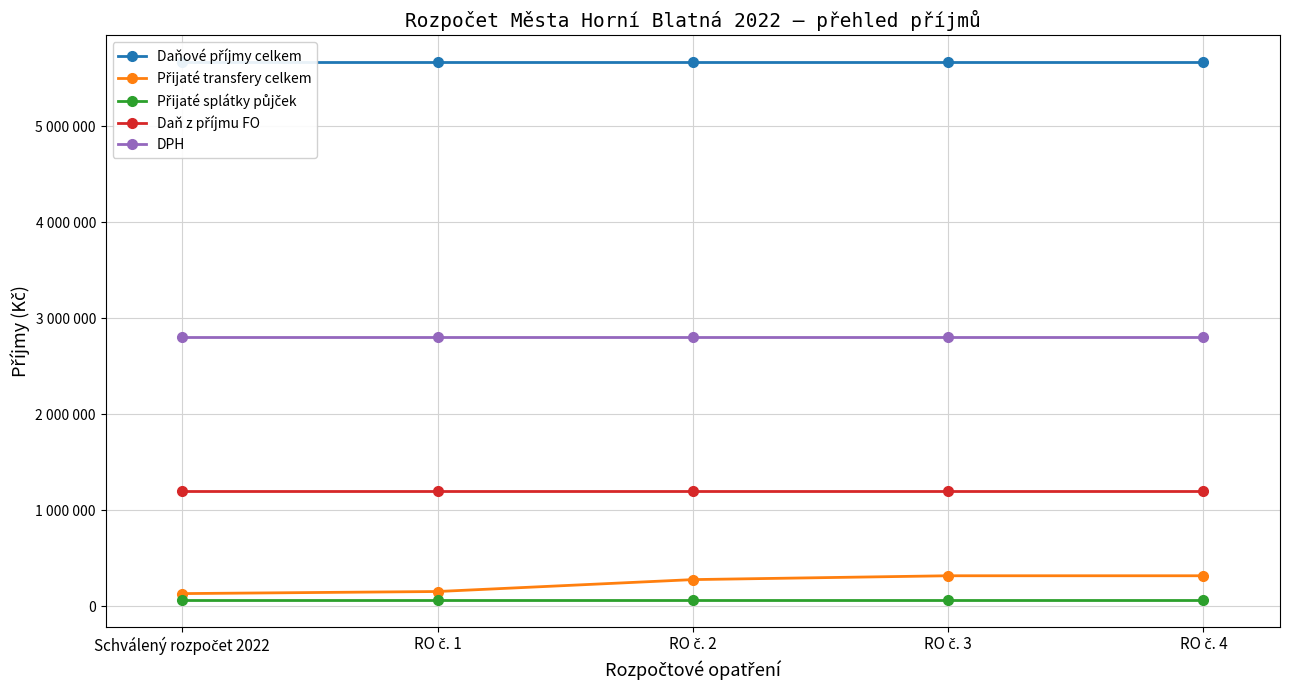

Reading left to right, list all the values displayed in this chart.

Daňové příjmy celkem: 5665600	5665600	5665600	5665600	5665600
Přijaté transfery celkem: 132900	154533	278533	318533	318533
Přijaté splátky půjček: 70000	70000	70000	70000	70000
Daň z příjmu FO: 1200000	1200000	1200000	1200000	1200000
DPH: 2800000	2800000	2800000	2800000	2800000